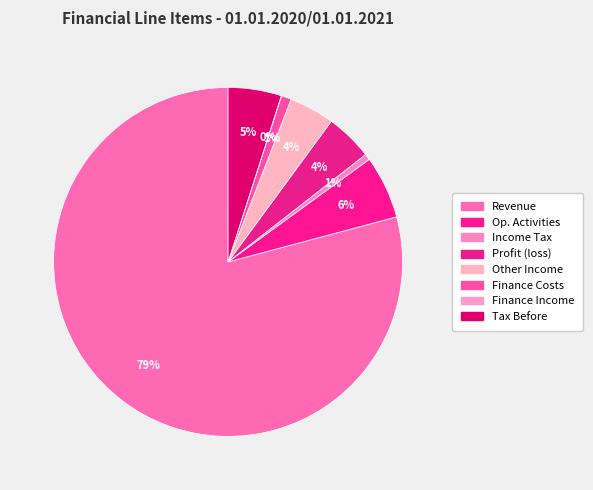

Count the number of slices in the pie.

8